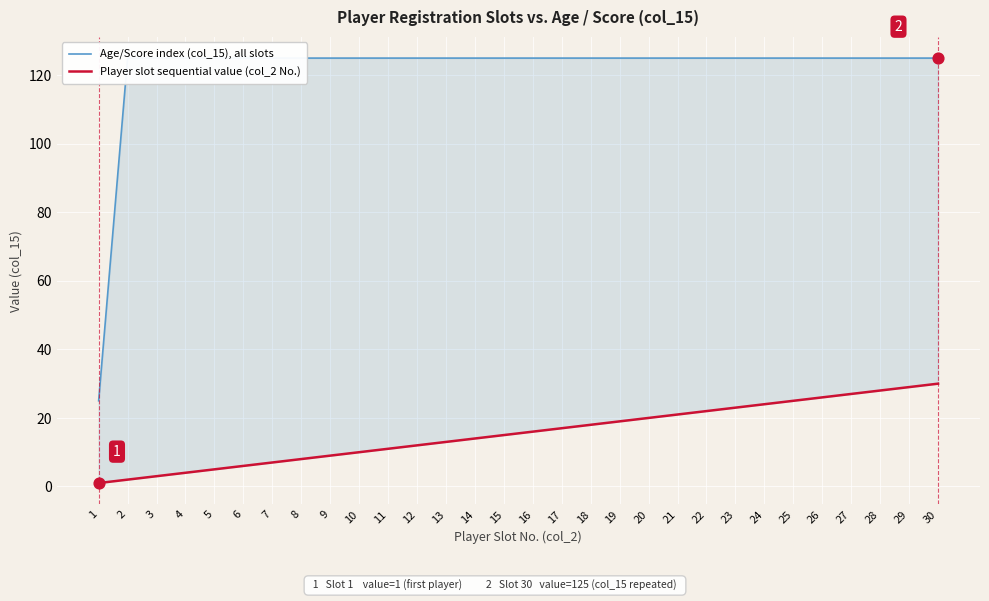

Which series reaches the minimum Y coordinate?

Player slot sequential value (col_2 No.)